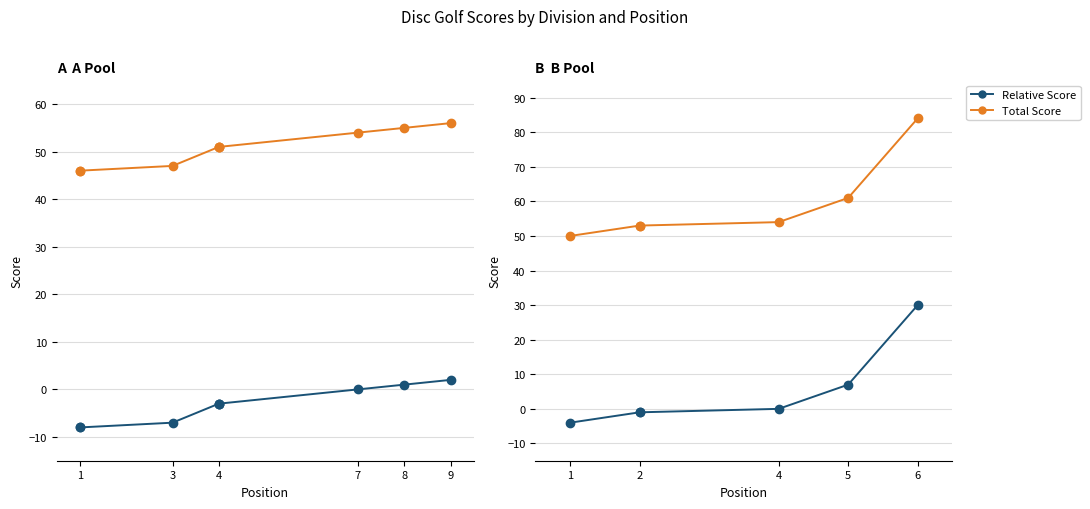

What is the difference between the second highest and minimum values in the event_total_score series?

15